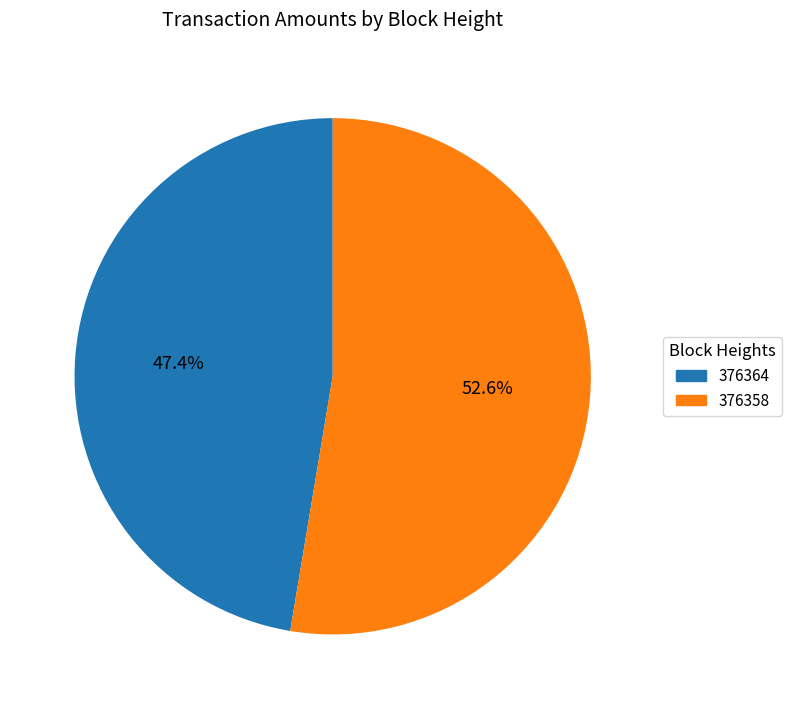

How many segments does this pie chart have?

2